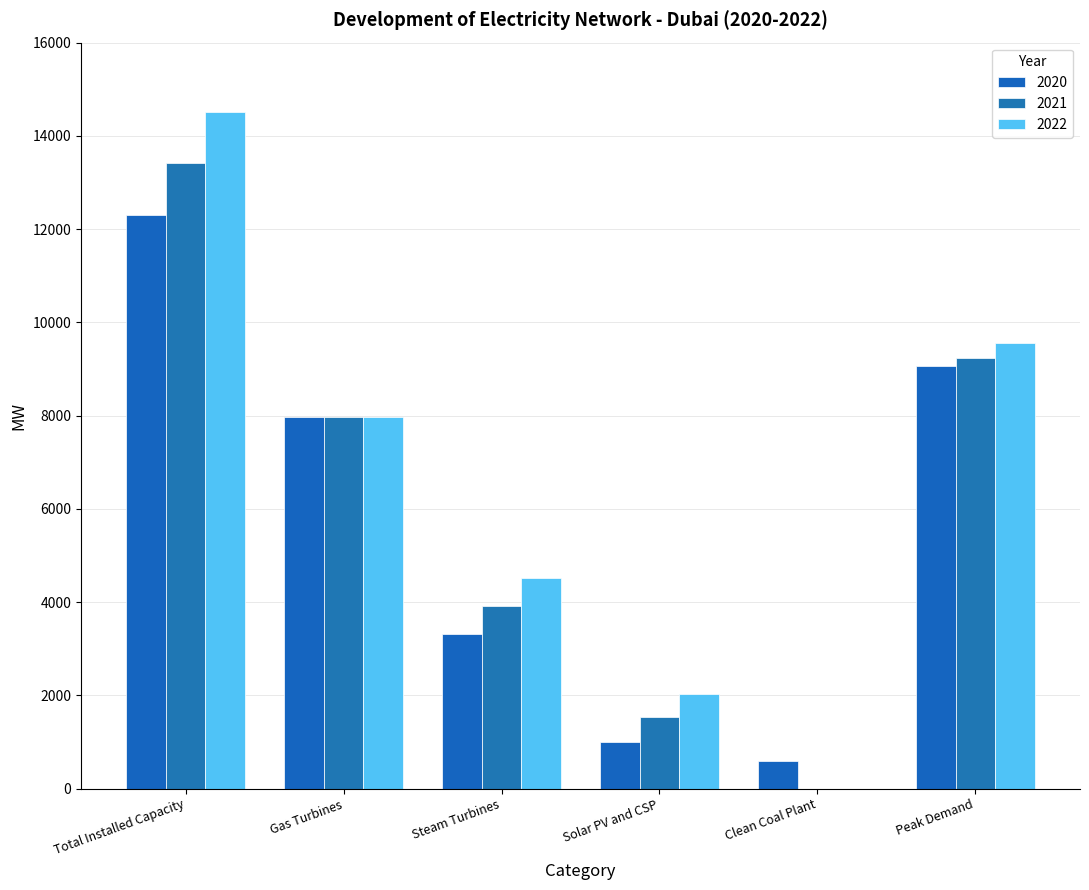

Where does the 2022 series first go above 7975?

Total Installed Capacity